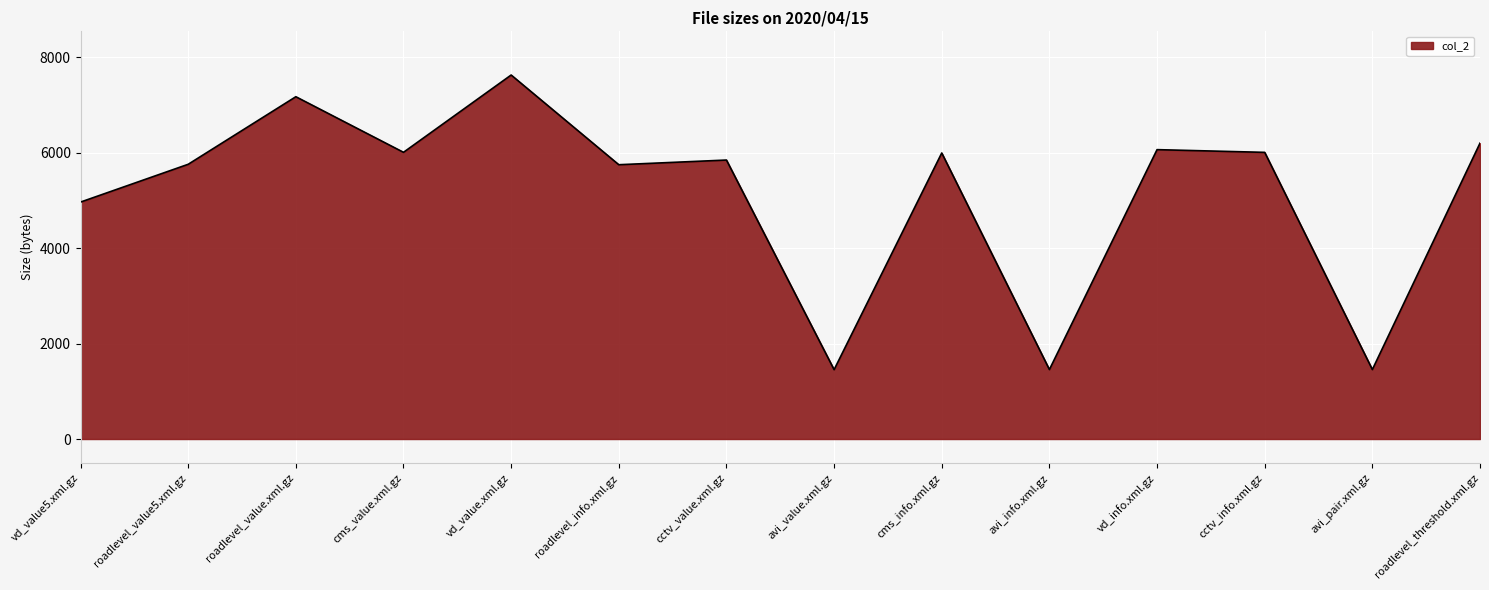

What is the sum of the values at cms_info.xml.gz and roadlevel_threshold.xml.gz?

12196